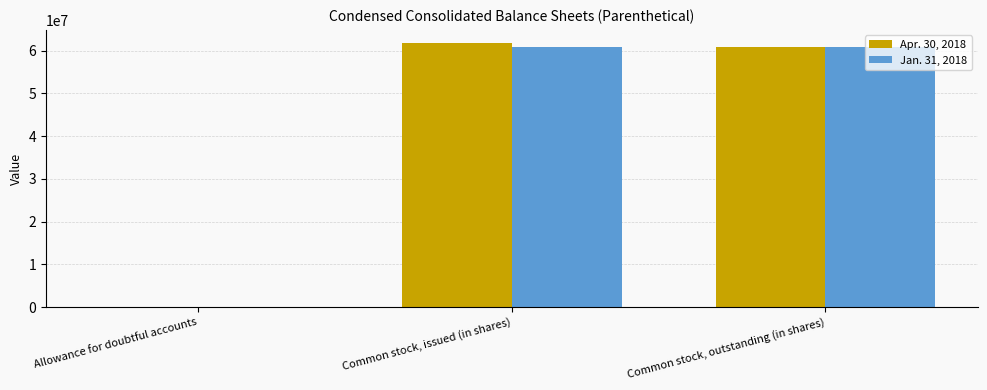

Is it true that Apr. 30, 2018 equals 107198674 at Common stock, issued (in shares)?

False